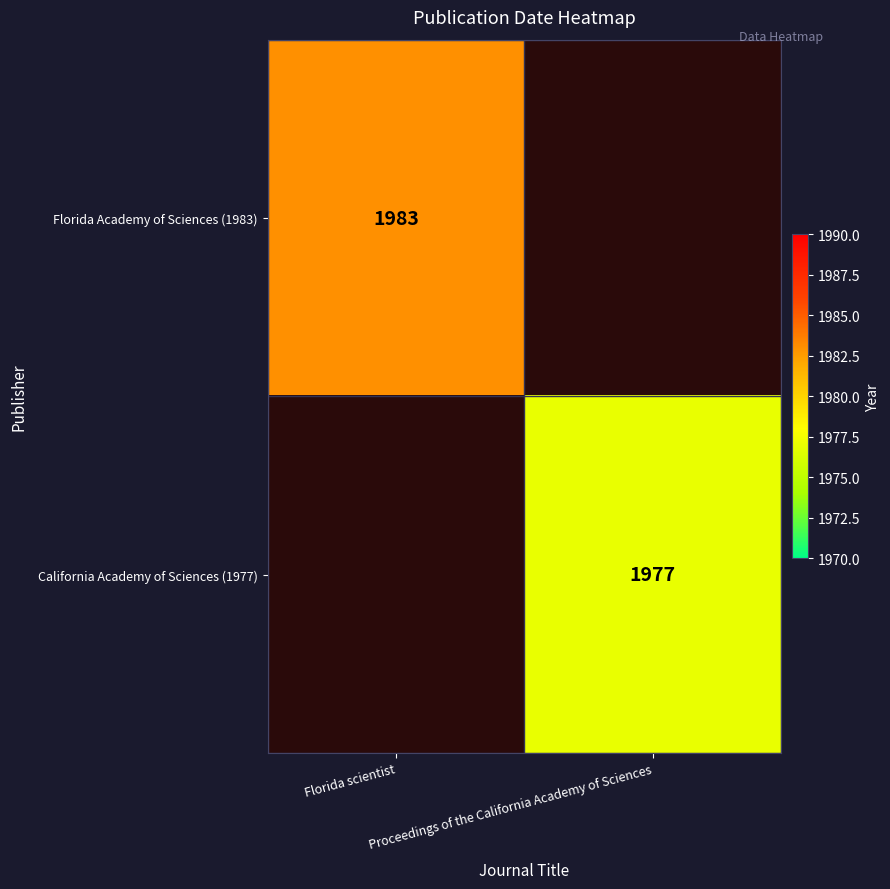

Which category has the lowest value in the Florida Academy of Sciences (1983) series?

Proceedings of the California Academy of Sciences